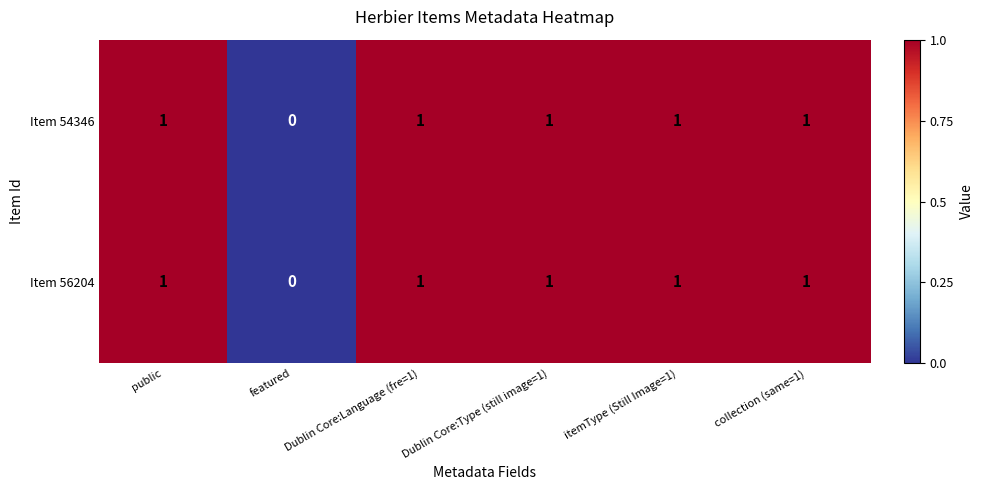

Count the Item 54346 values in the range 1 to 2.

5